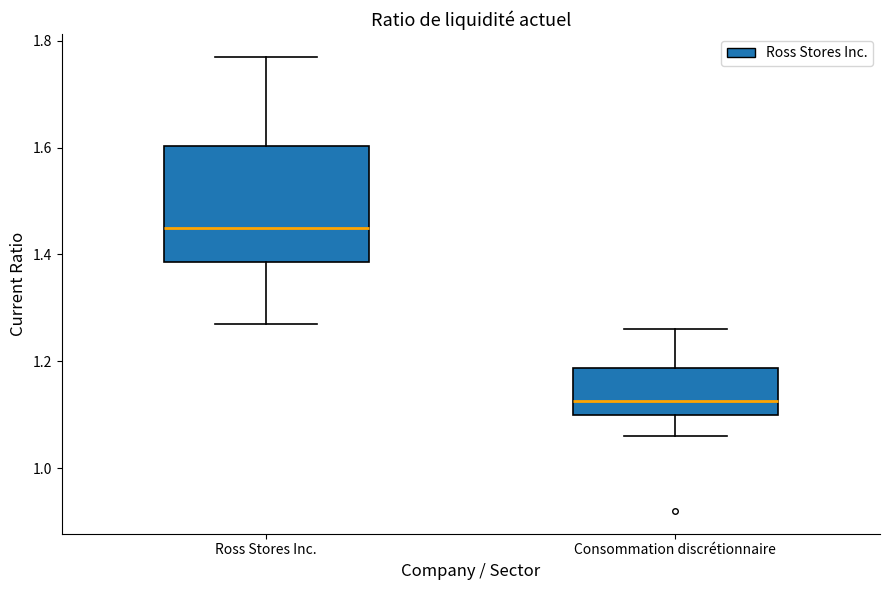

Reading left to right, read every box against the y-axis: the position of its median line, the range the box covers, and the ends of its whiskers. The values are not printed on the chart, so give them approximately, as read against the axis.

Ross Stores Inc.: median 1.46, box 1.38 to 1.60, whiskers 1.28 to 1.78
Consommation discrétionnaire: median 1.12, box 1.10 to 1.18, whiskers 1.06 to 1.26